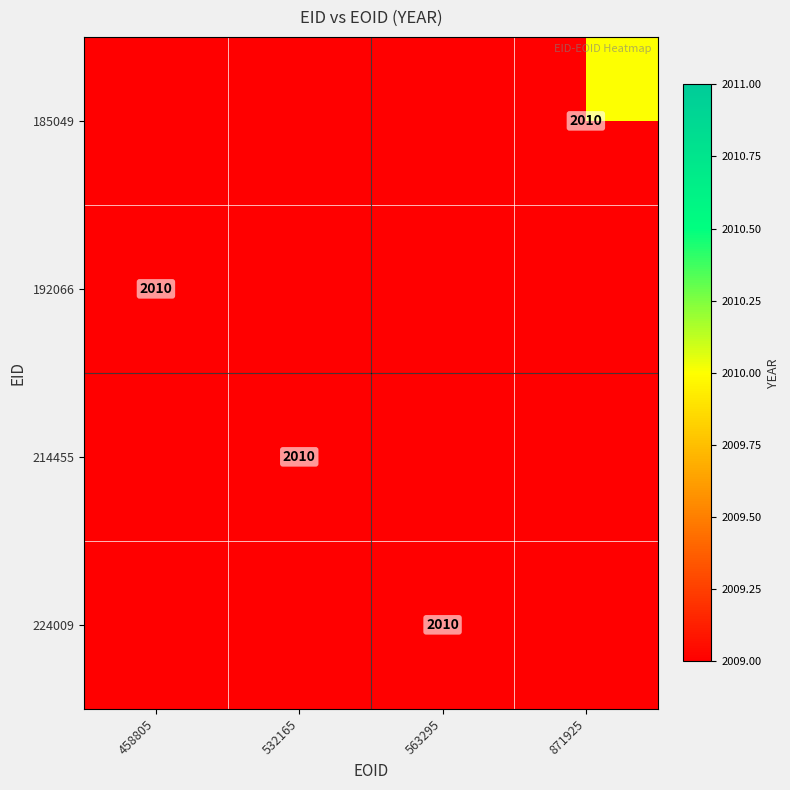

At which label does 185049 reach its minimum?

458805